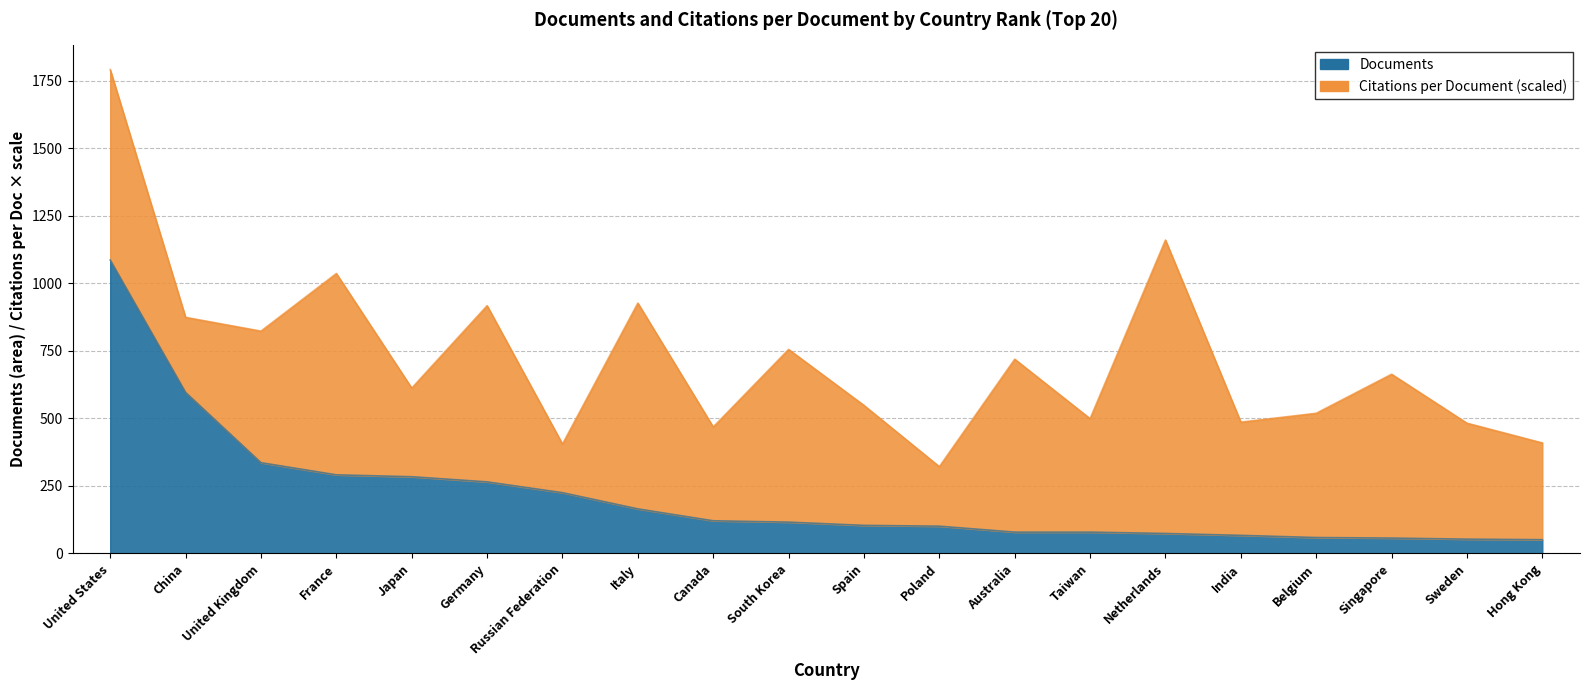

The chart shows a value of 79 at Taiwan. True or false?

True